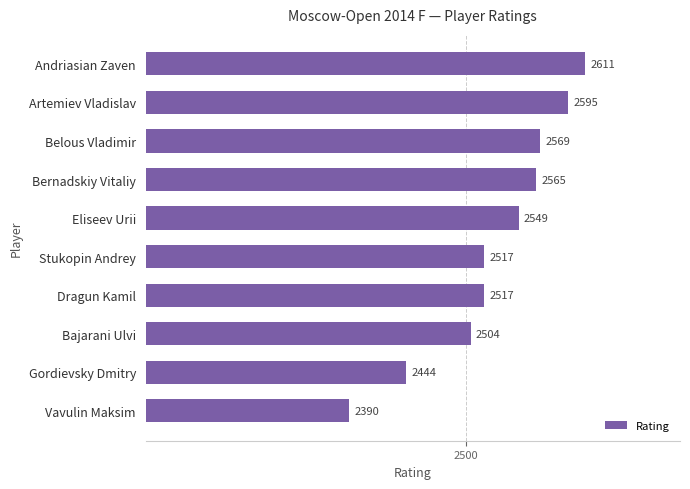

At which label is the value closest to 2500?

Bajarani Ulvi